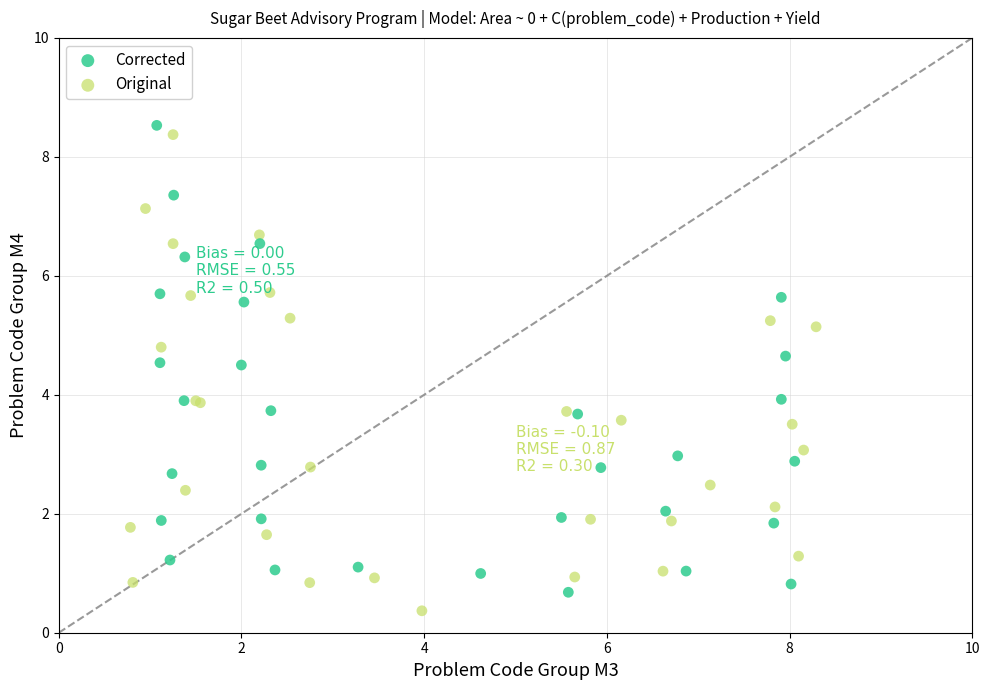

Which series has the widest spread of Y values?

Original